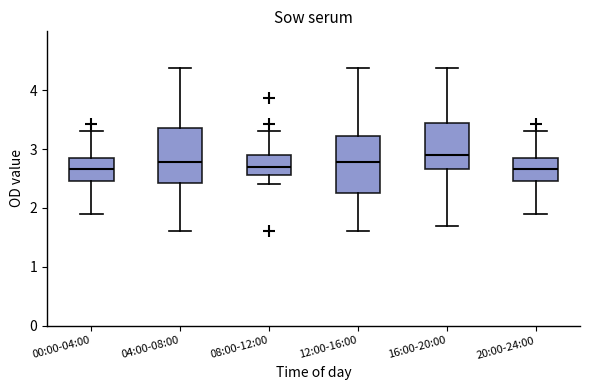

Reading left to right, transcribe this box plot: for each box, give where its median line is, the range the box spans, and where its two whiskers end, as read against the y-axis. The values are not printed on the chart, so give them approximately, as read against the axis.

00:00-04:00: median 2.7, box 2.5 to 2.8, whiskers 1.9 to 3.3
04:00-08:00: median 2.8, box 2.4 to 3.4, whiskers 1.6 to 4.4
08:00-12:00: median 2.7, box 2.6 to 2.9, whiskers 2.4 to 3.3
12:00-16:00: median 2.8, box 2.2 to 3.2, whiskers 1.6 to 4.4
16:00-20:00: median 2.9, box 2.7 to 3.4, whiskers 1.7 to 4.4
20:00-24:00: median 2.7, box 2.5 to 2.8, whiskers 1.9 to 3.3